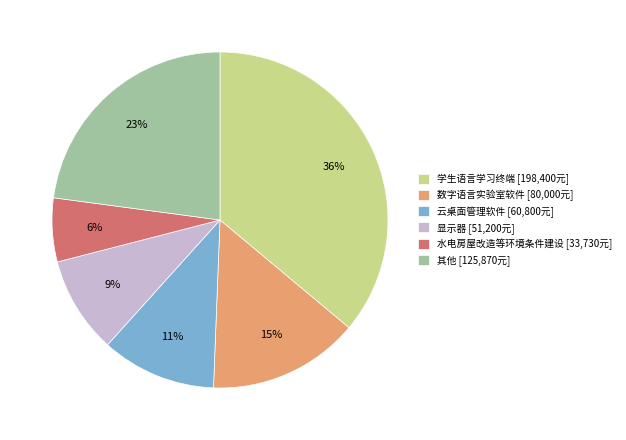

Count the number of slices in the pie.

6